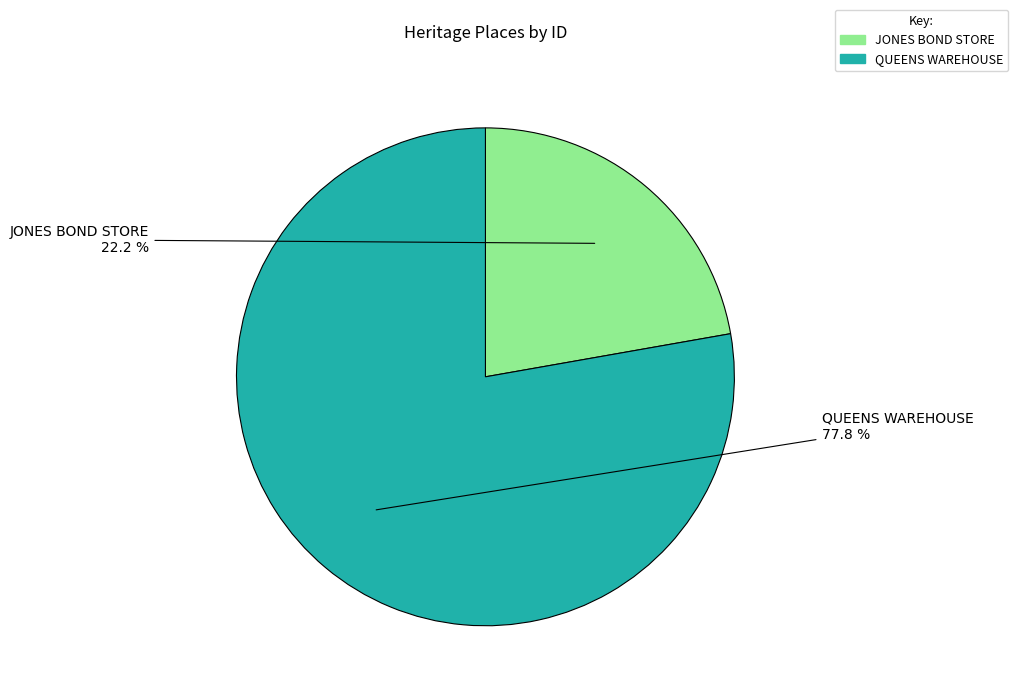

What percentage is the QUEENS WAREHOUSE slice, to the nearest percent?

78%